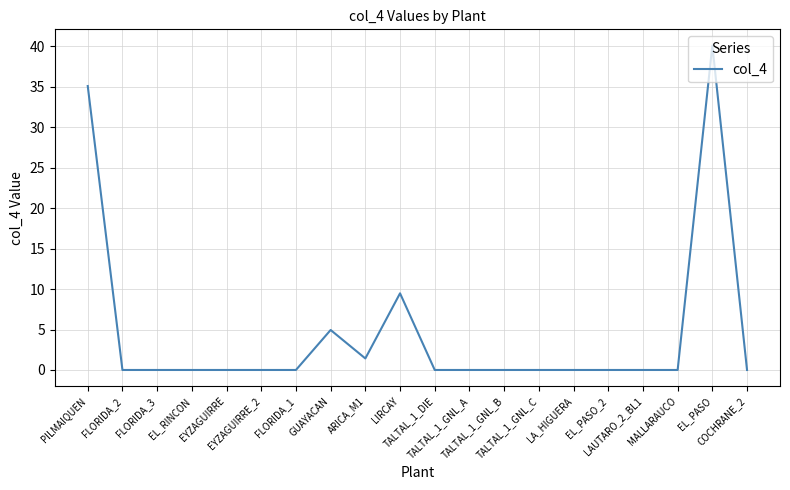

What is the maximum value shown in the chart?

40.1